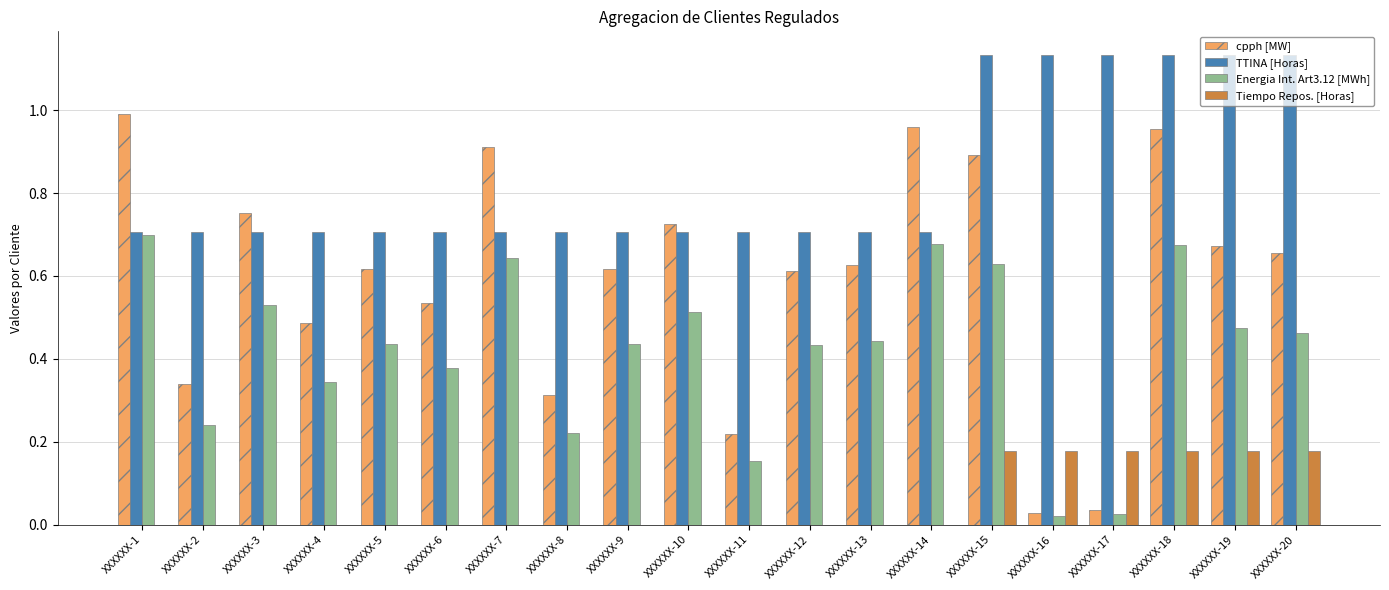

At which category is the sum across all series the highest?

XXXXXX-18